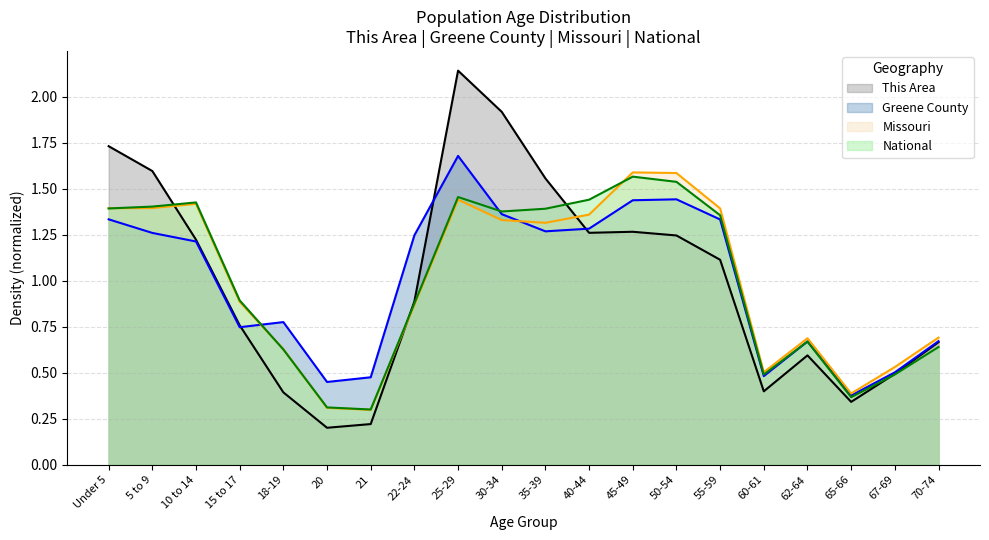

Reading left to right, what are all the values shown in this chart?

This Area: 1.7	1.6	1.2	0.8	0.4	0.2	0.2	0.9	2.1	1.9	1.6	1.3	1.3	1.2	1.1	0.4	0.6	0.3	0.5	0.7
Greene County: 1.3	1.3	1.2	0.7	0.8	0.4	0.5	1.2	1.7	1.4	1.3	1.3	1.4	1.4	1.3	0.5	0.7	0.4	0.5	0.7
Missouri: 1.4	1.4	1.4	0.9	0.6	0.3	0.3	0.9	1.4	1.3	1.3	1.4	1.6	1.6	1.4	0.5	0.7	0.4	0.5	0.7
National: 1.4	1.4	1.4	0.9	0.6	0.3	0.3	0.9	1.5	1.4	1.4	1.4	1.6	1.5	1.4	0.5	0.7	0.4	0.5	0.6